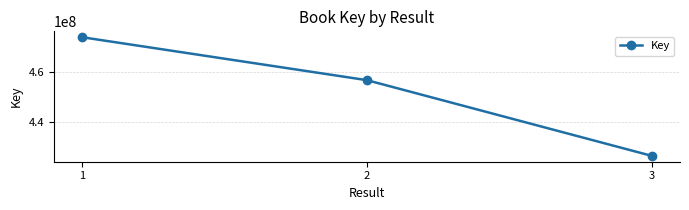

What value does the data have at 1, to the nearest 10?

473667980